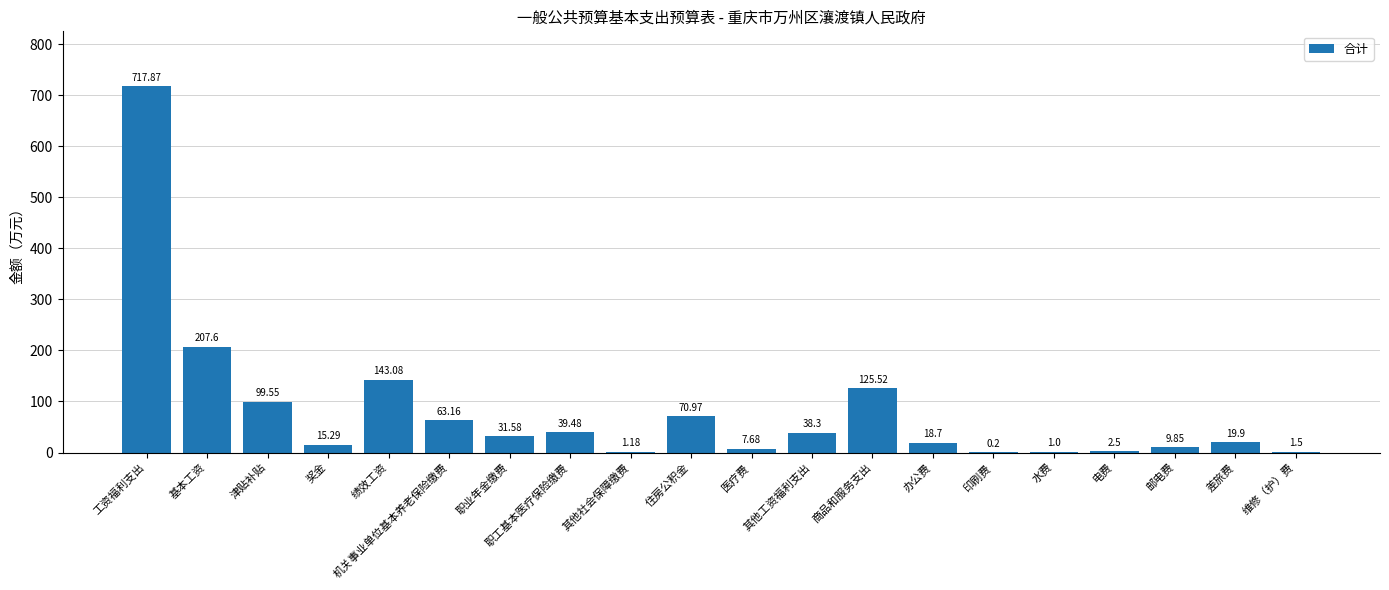

At which label is the value closest to 359?

基本工资